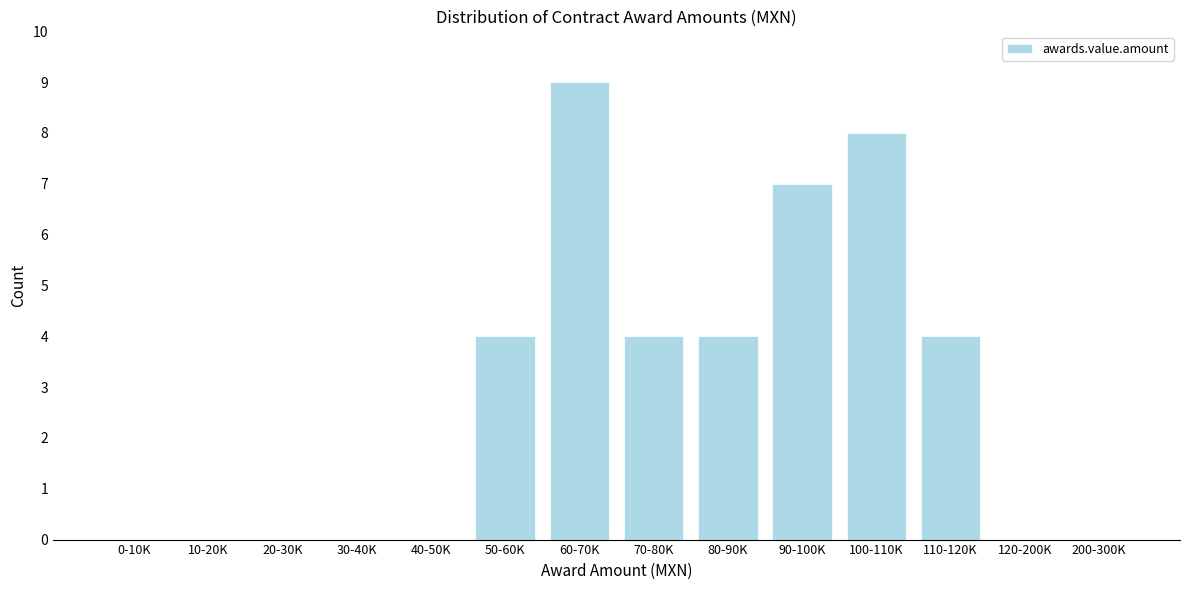

Reading left to right, transcribe all the data shown in this chart.

0-10K=0	10-20K=0	20-30K=0	30-40K=0	40-50K=0	50-60K=4	60-70K=9	70-80K=4	80-90K=4	90-100K=7	100-110K=8	110-120K=4	120-200K=0	200-300K=0